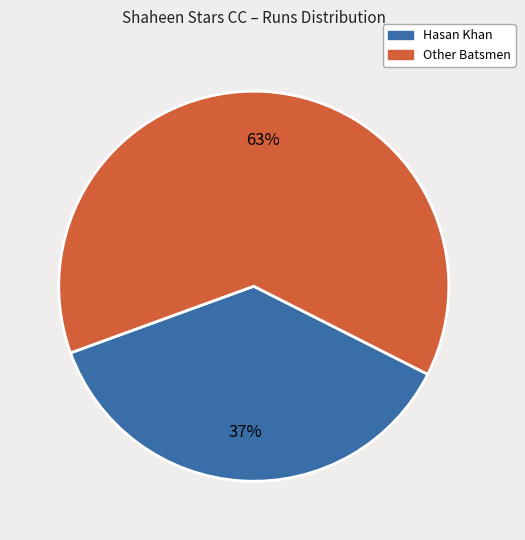

To the nearest percent, what is the difference between the largest and smallest slice percentages?

26%